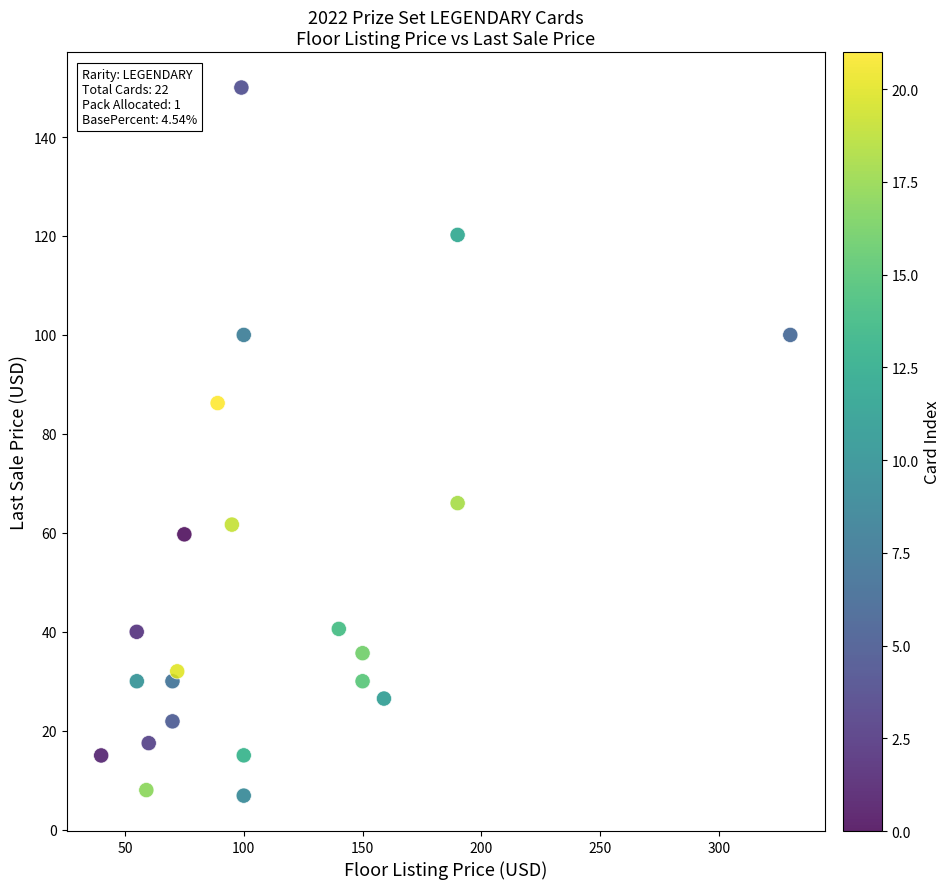

What is the range of Y values (max minus min)?

143.1